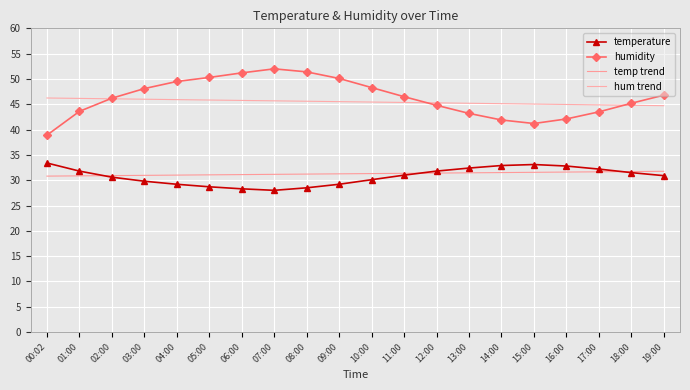

Between which two adjacent categories do hum trend and humidity first intersect?

01:00 and 02:00